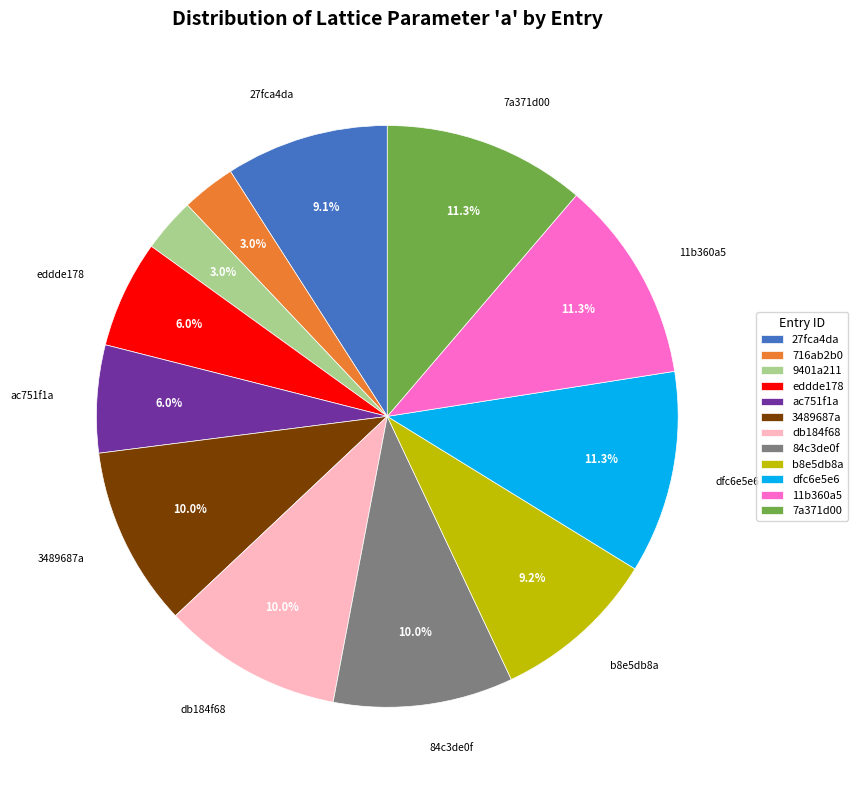

To the nearest percent, what is the difference between the dfc6e5e6 and eddde178 slice percentages?

5%